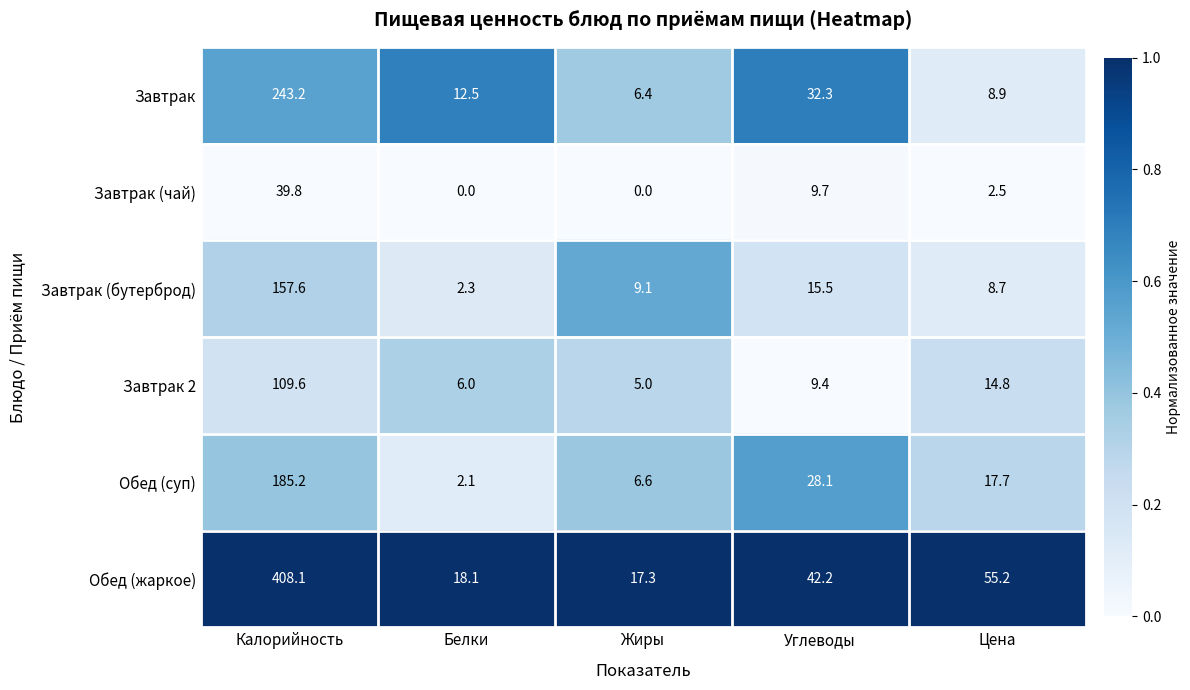

Reading right to left, extract all data points from this chart.

Завтрак: Цена=8.9	Углеводы=32.3	Жиры=6.4	Белки=12.5	Калорийность=243.2
Завтрак (чай): Цена=2.5	Углеводы=9.7	Жиры=0.0	Белки=0.0	Калорийность=39.8
Завтрак (бутерброд): Цена=8.7	Углеводы=15.5	Жиры=9.1	Белки=2.3	Калорийность=157.6
Завтрак 2: Цена=14.8	Углеводы=9.4	Жиры=5.0	Белки=6.0	Калорийность=109.6
Обед (суп): Цена=17.7	Углеводы=28.1	Жиры=6.6	Белки=2.1	Калорийность=185.2
Обед (жаркое): Цена=55.2	Углеводы=42.2	Жиры=17.3	Белки=18.1	Калорийность=408.1